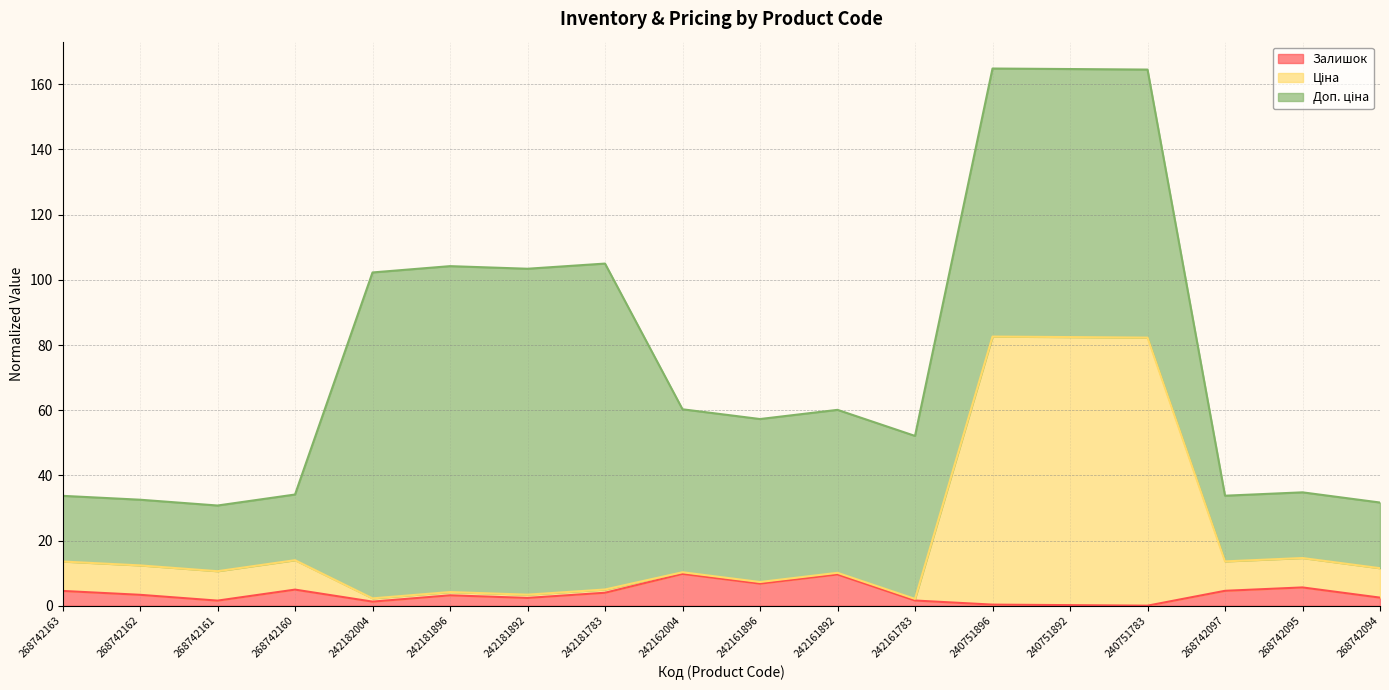

True or false: Ціна has more than 2 interior local peaks.

True